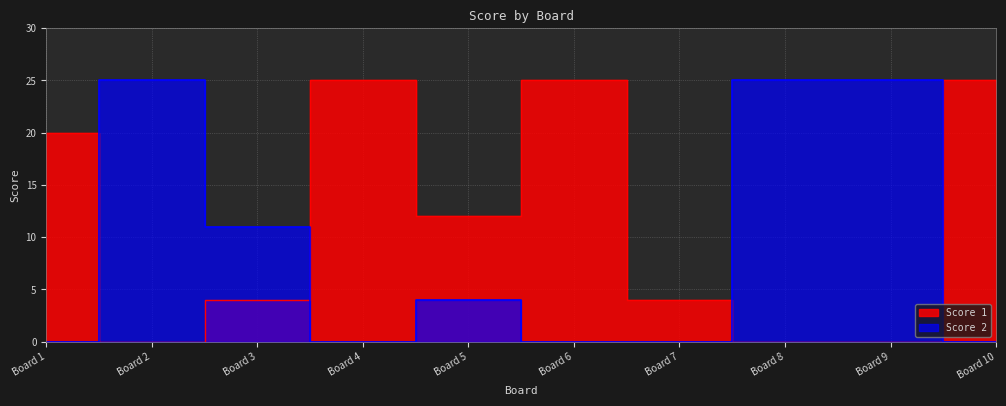

What is the difference between the maximum and second lowest values in the Score 1 series?

25